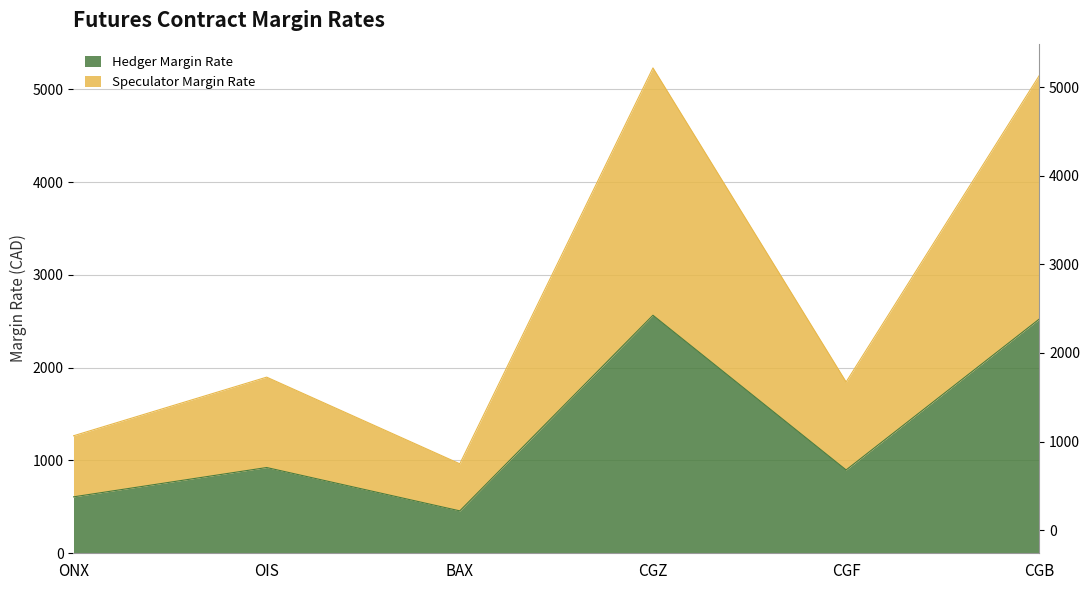

True or false: Hedger Margin Rate and Speculator Margin Rate intersect in this chart.

False